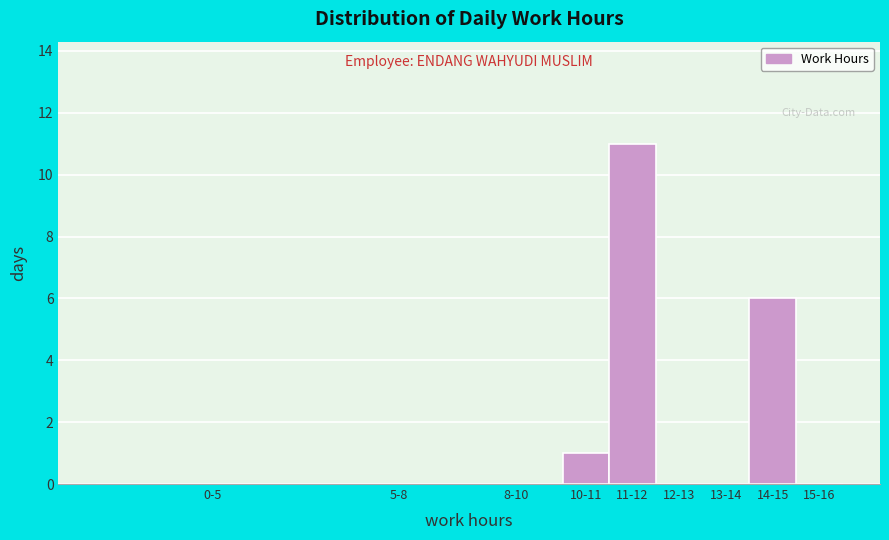

Reading left to right, extract all data points from this chart.

0-5=0	5-8=0	8-10=0	10-11=1	11-12=11	12-13=0	13-14=0	14-15=6	15-16=0